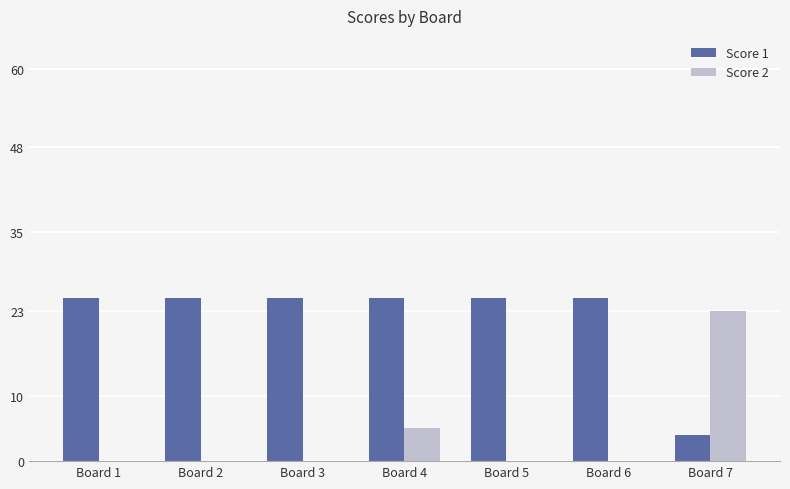

What is the highest value of the Score 1 series?

25